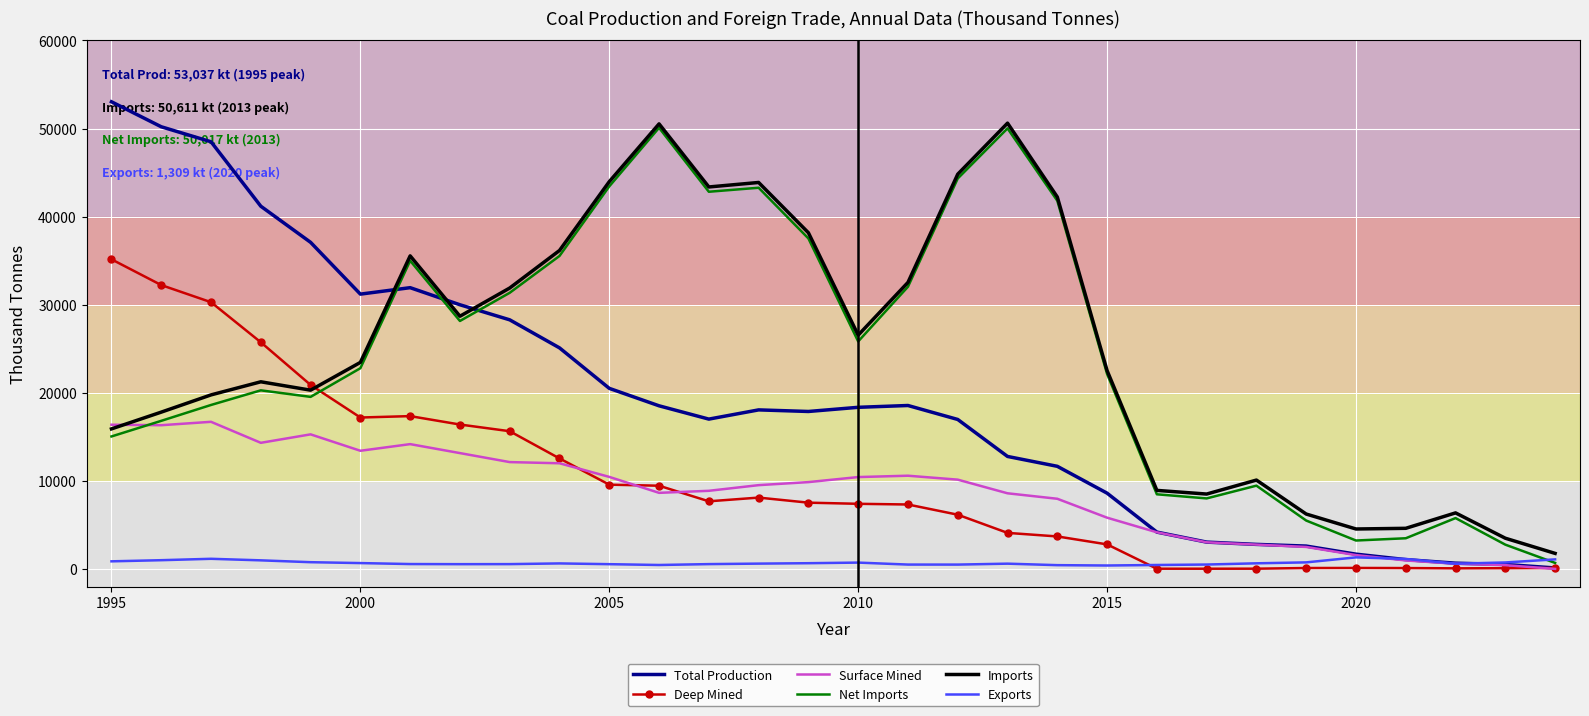

Which series has the widest spread of values?

Total Production